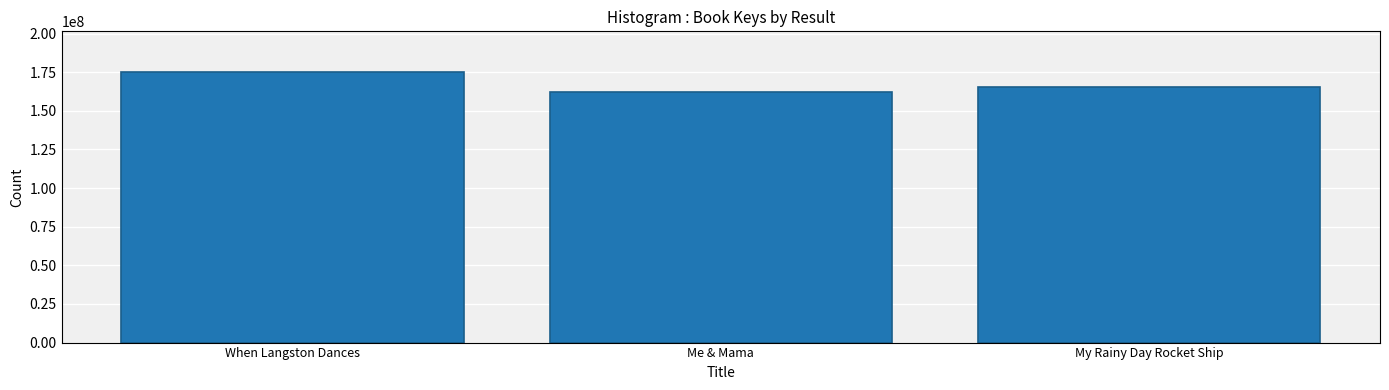

The value at My Rainy Day Rocket Ship is 39308777. True or false?

False